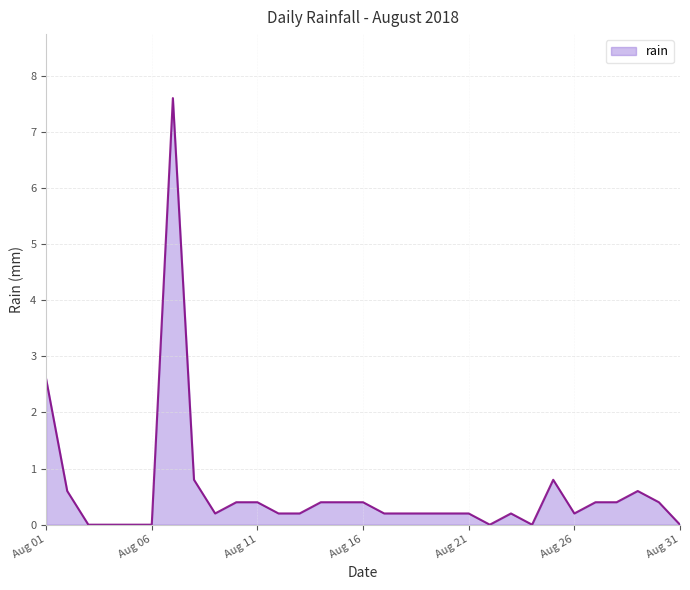

What is the difference between the maximum and minimum values?

7.6